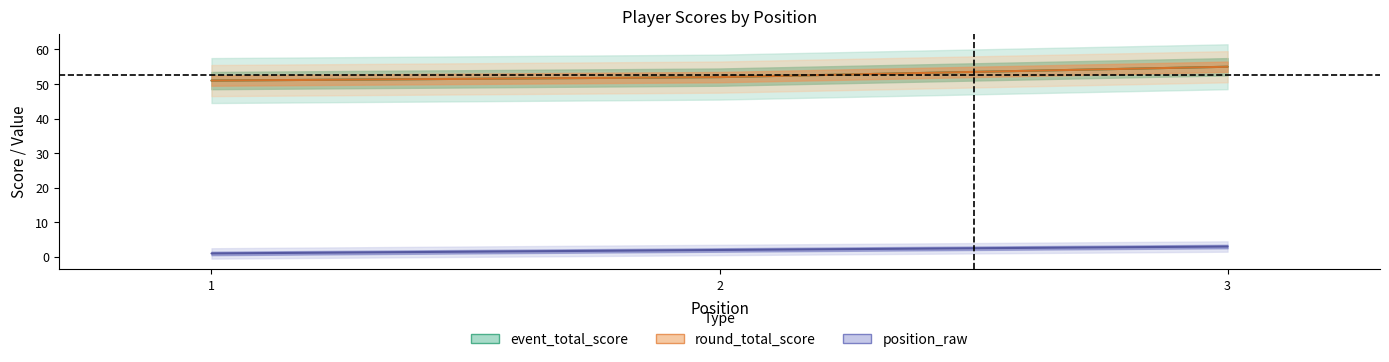

Which category has the lowest value across all series?

1